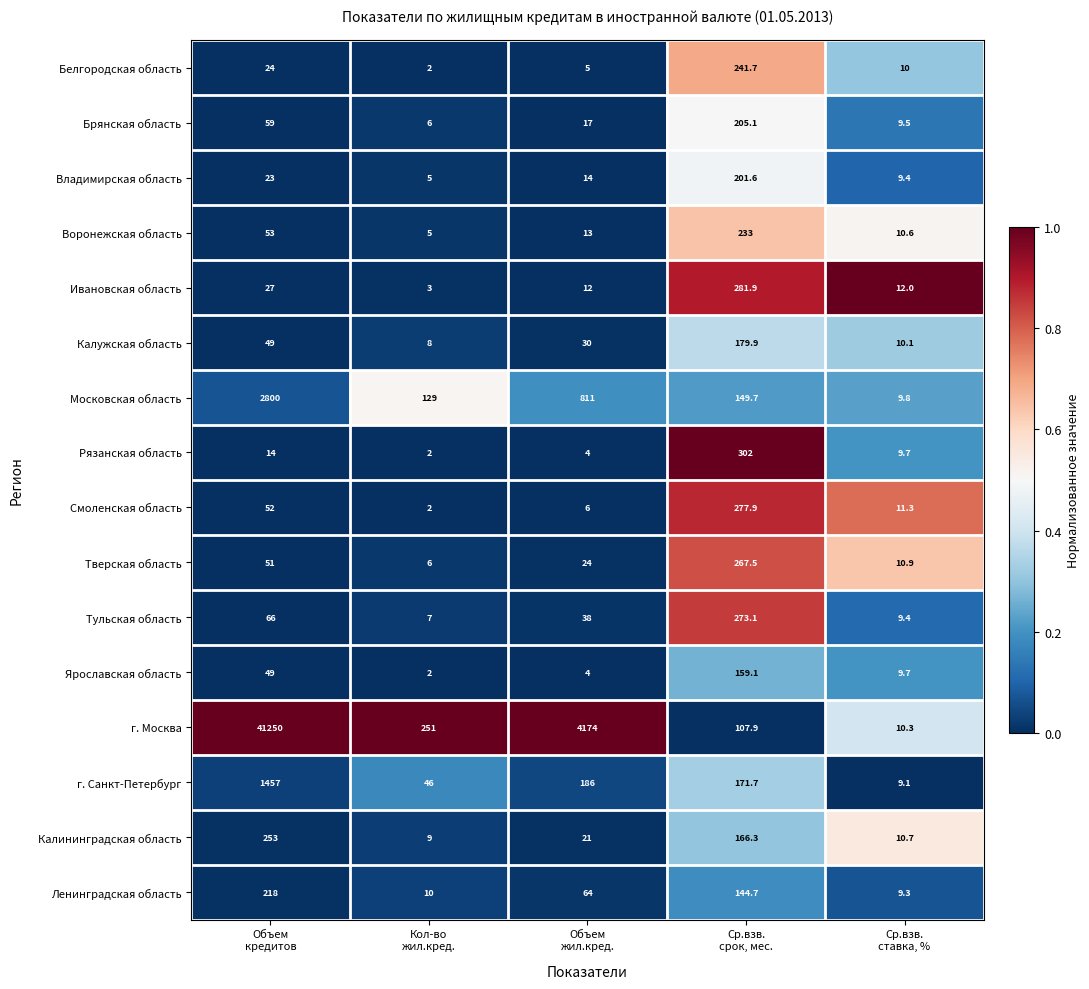

List the series in order of their peak value, lowest first.

Ярославская область, Калужская область, Владимирская область, Брянская область, Ленинградская область, Воронежская область, Белгородская область, Калининградская область, Тверская область, Тульская область, Смоленская область, Ивановская область, Рязанская область, г. Санкт-Петербург, Московская область, г. Москва